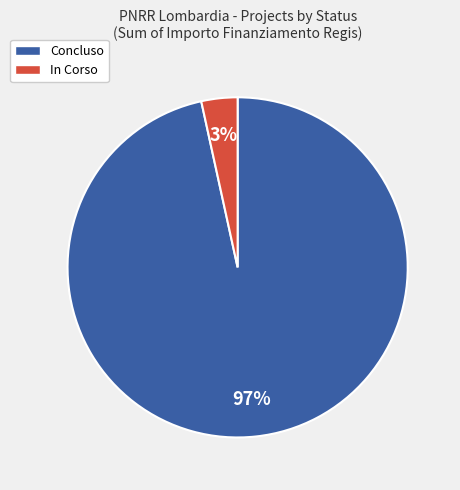

Does any single category account for the majority?

Yes